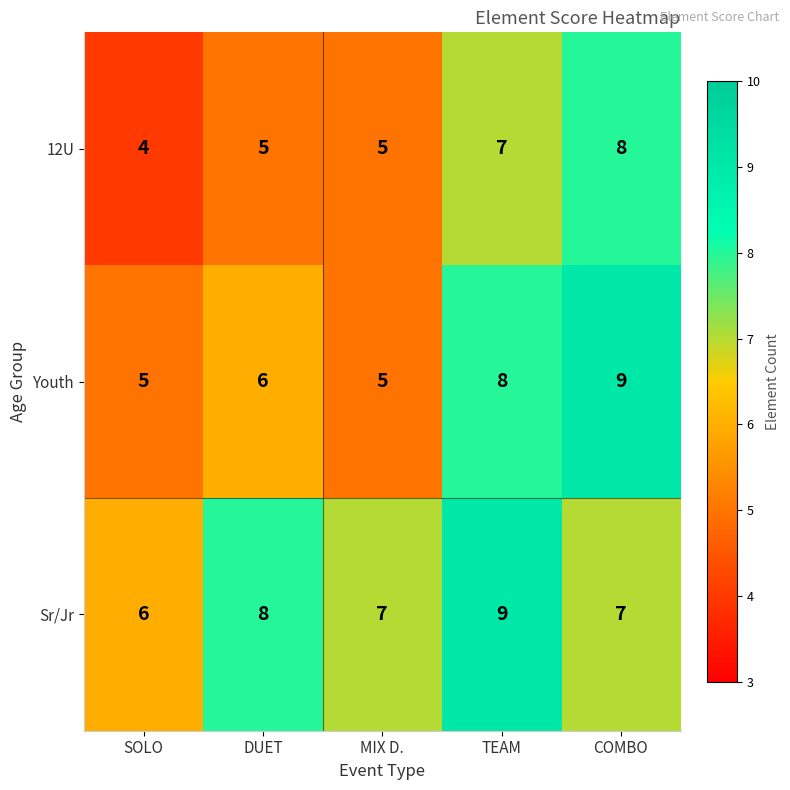

What is the difference between the maximum and minimum values in the 12U series?

4